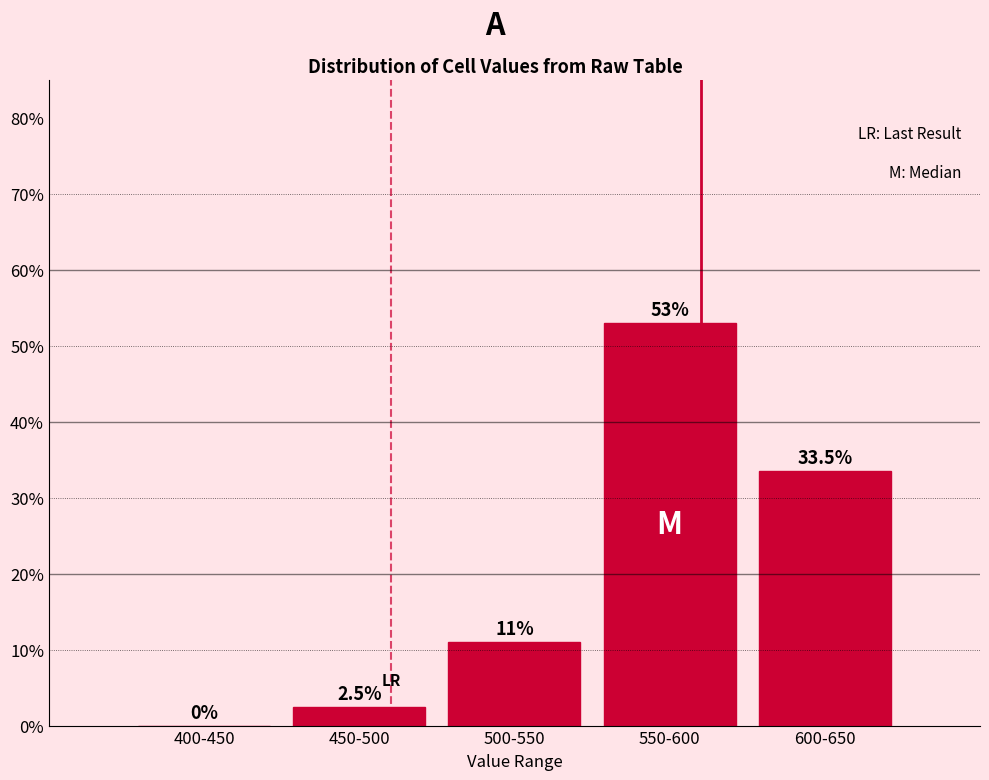

Reading left to right, list all the values displayed in this chart.

400-450=0.0	450-500=2.5	500-550=11.0	550-600=53.0	600-650=33.5